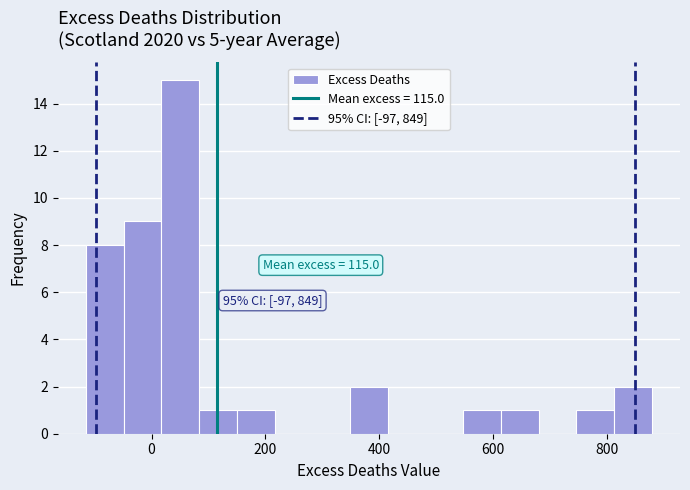

Around what value on the x-axis is the tallest bar? Give the approximate position of its centre, as read against the axis.

60